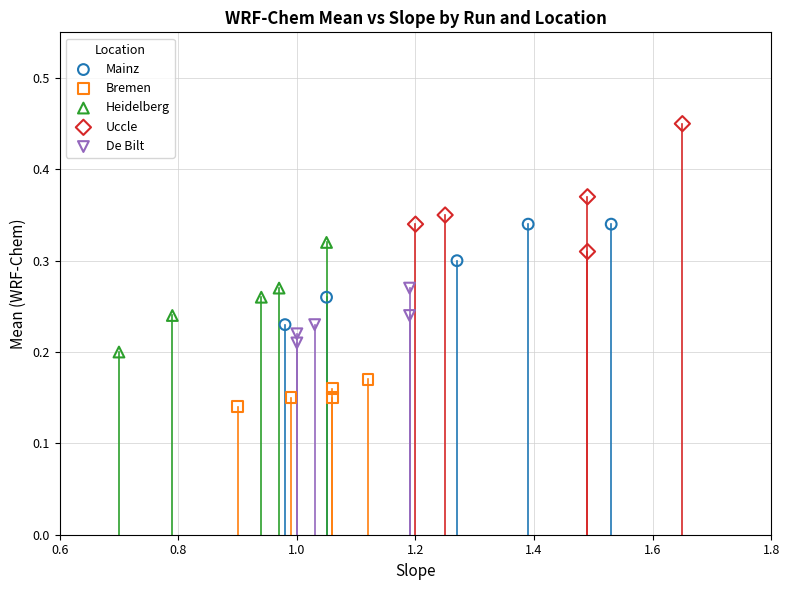

What are all the series names shown in the legend?

Mainz, Bremen, Heidelberg, Uccle, De Bilt